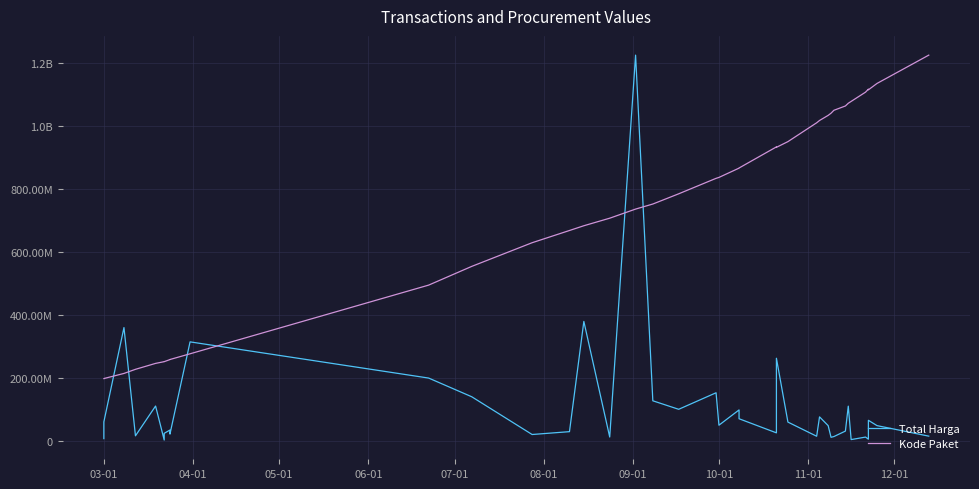

At how many categories does at least one series exceed 629628463?

26